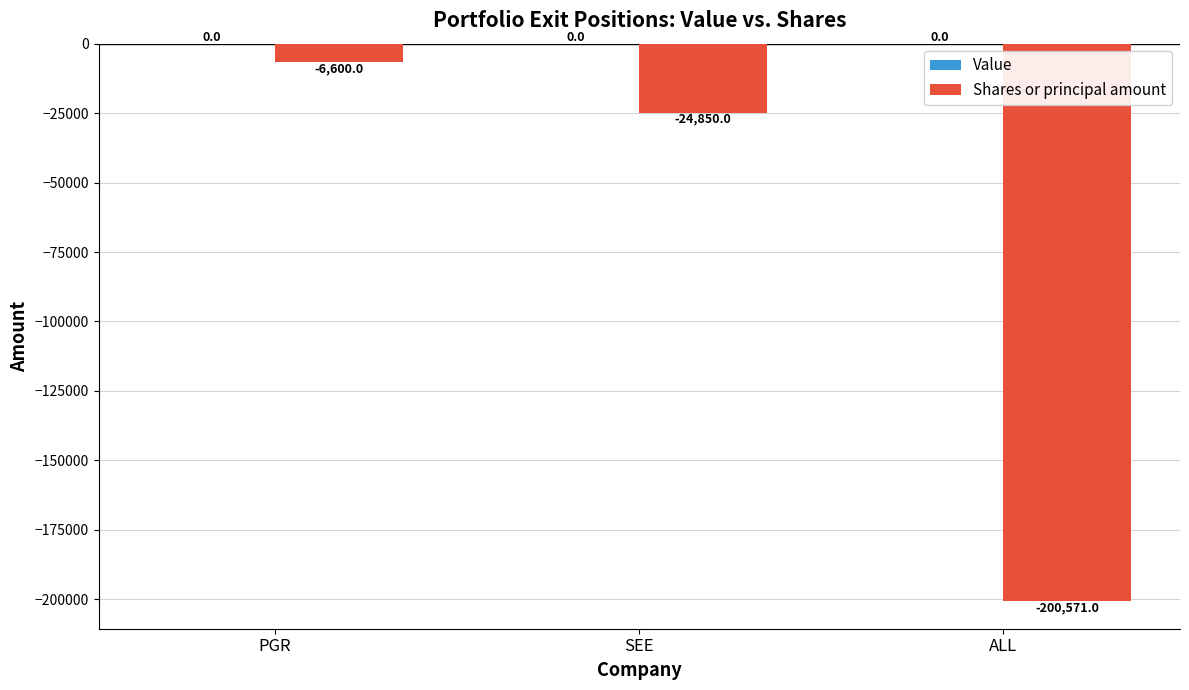

Reading left to right, extract all data points from this chart.

-6600	-24850	-200571